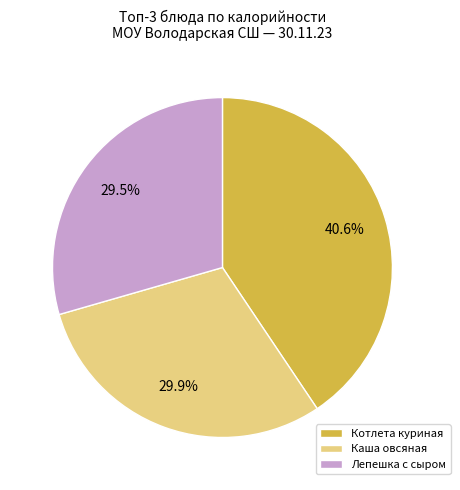

Does Каша овсяная account for over 50% of the chart?

No